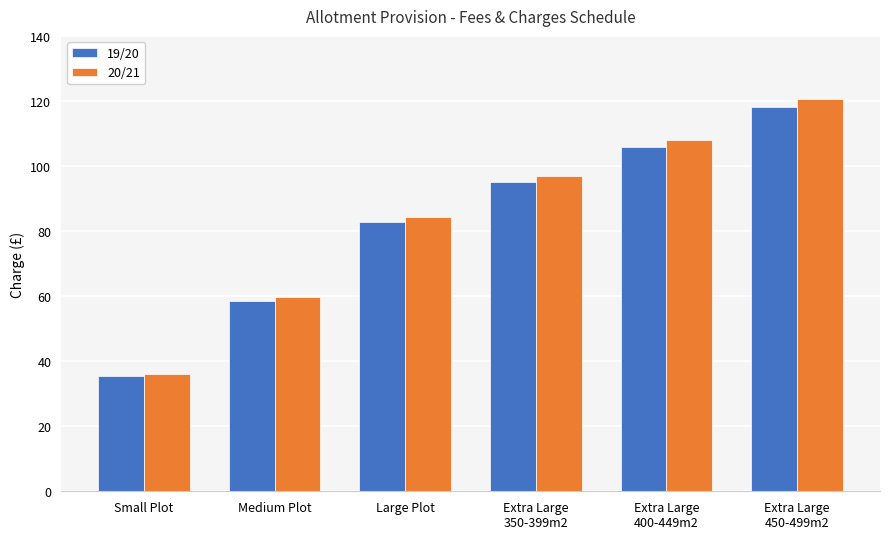

List the series in order of their overall mean, highest first.

20/21, 19/20